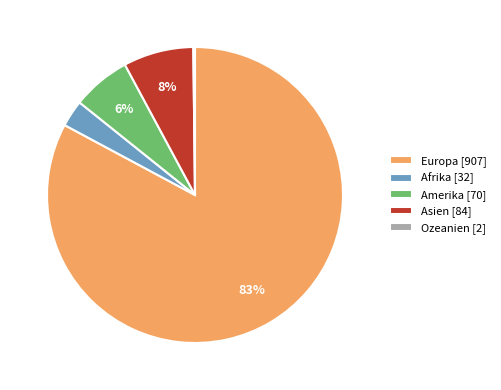

Which has a higher value, Europa [907] or Amerika [70]?

Europa [907]